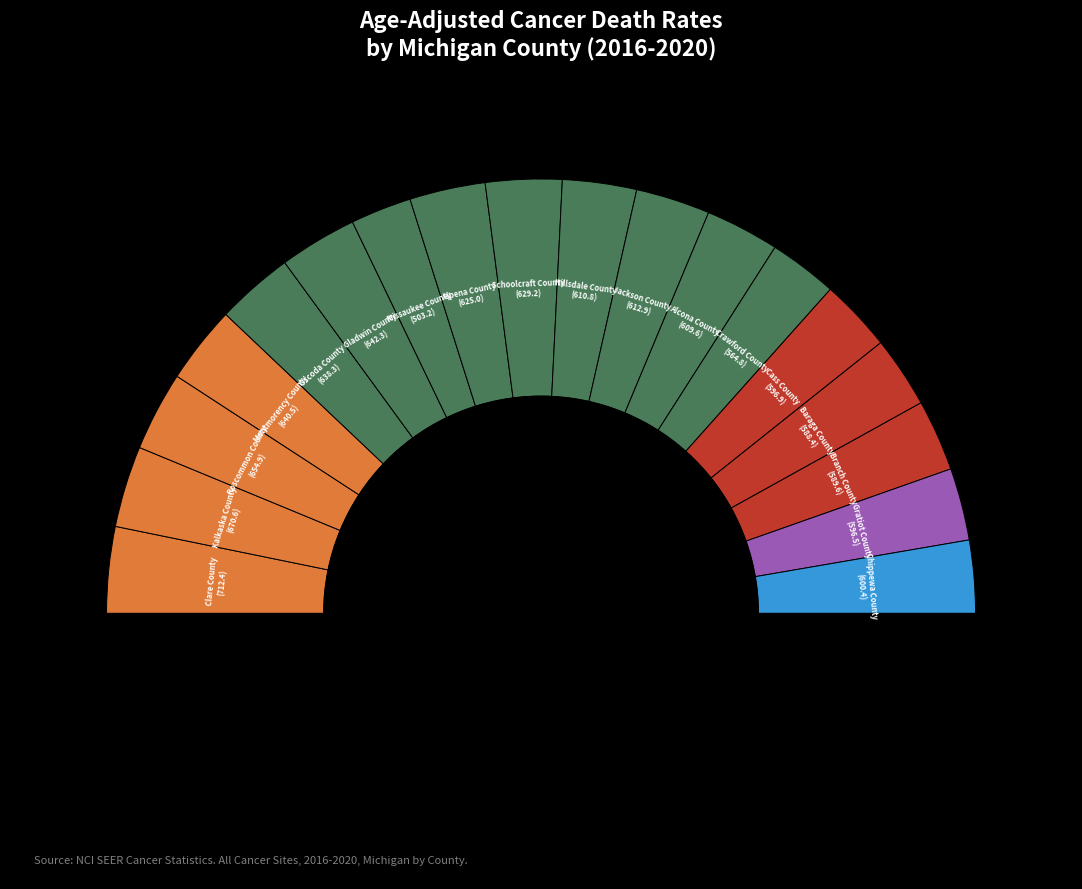

To the nearest percent, what is the average slice percentage?

6%